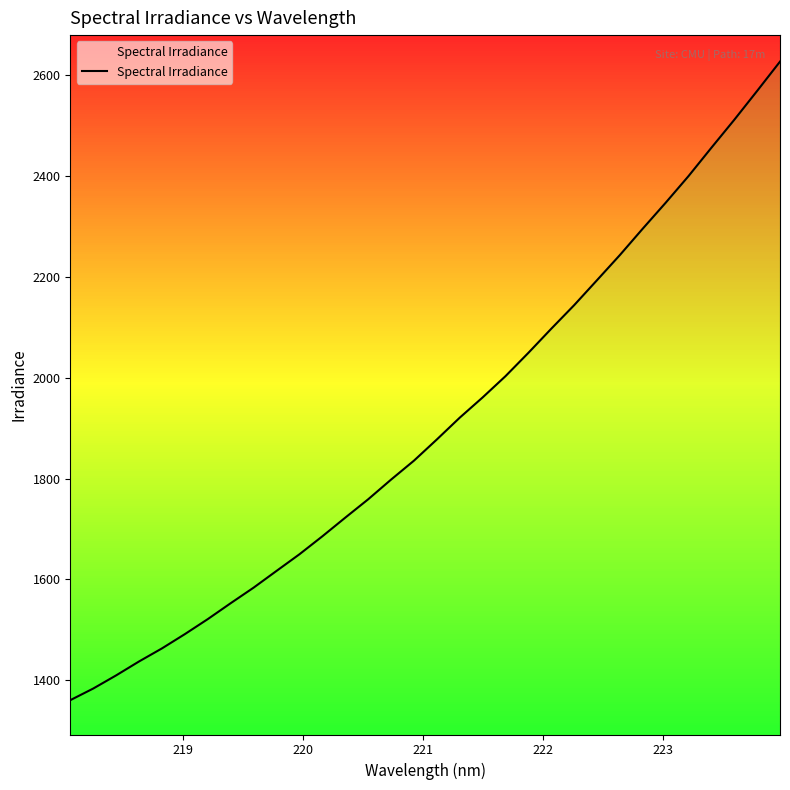

What is the difference between the maximum and minimum values?

1265.4